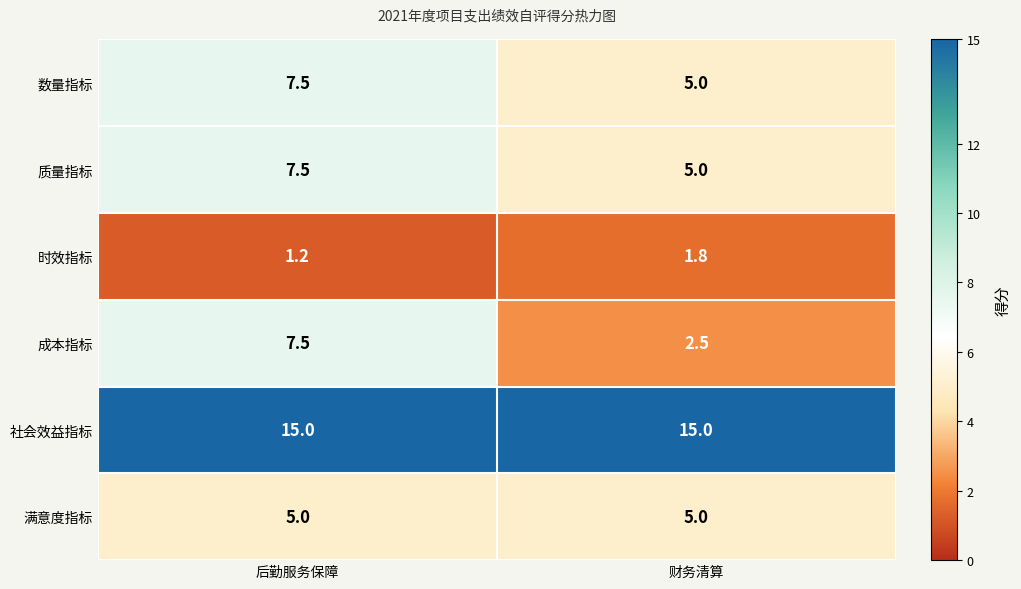

How many data points does each series have?

2